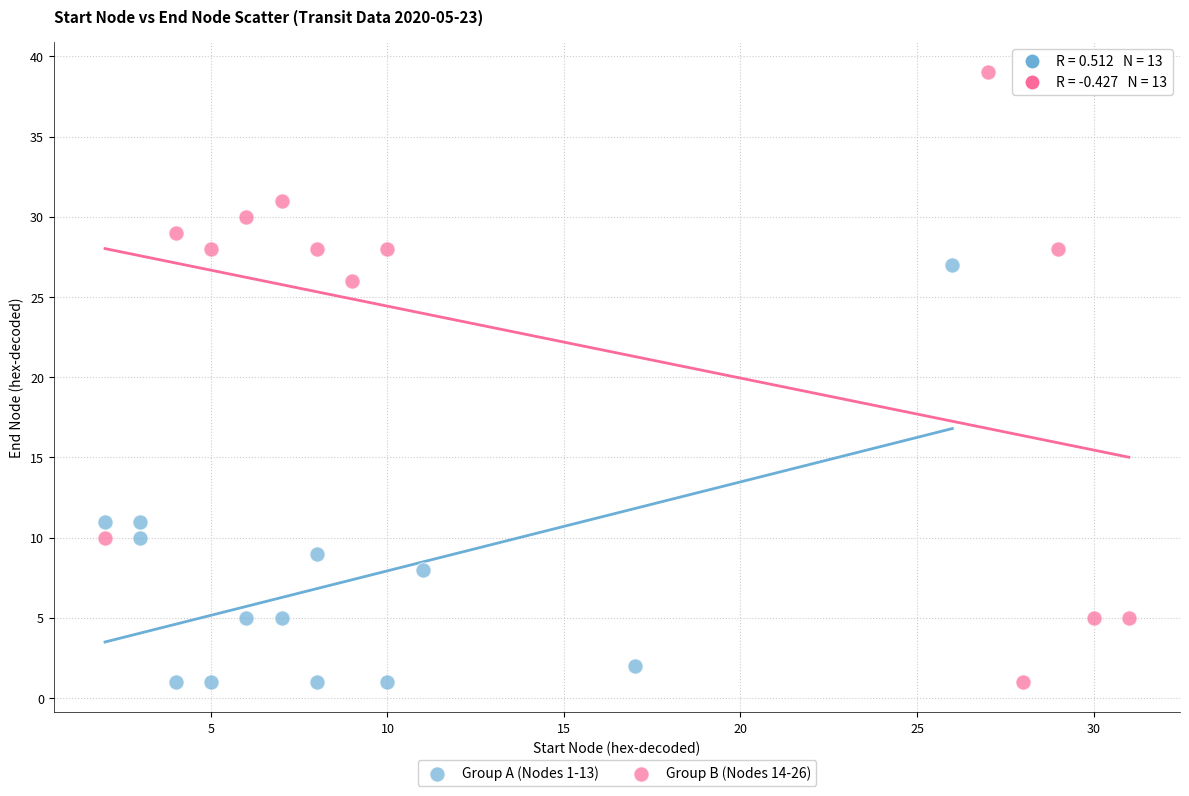

Which series has the widest spread of Y values?

Group B (Nodes 14-26)